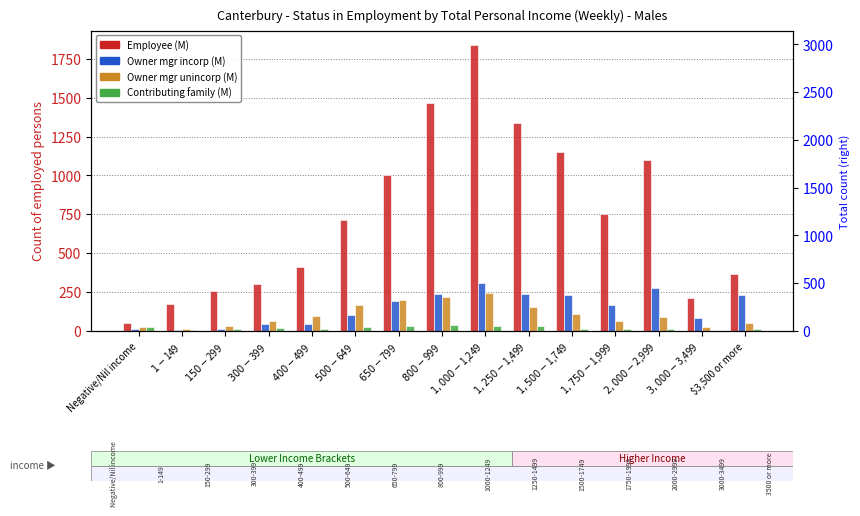

What is the maximum value for Contributing family (M)?

37